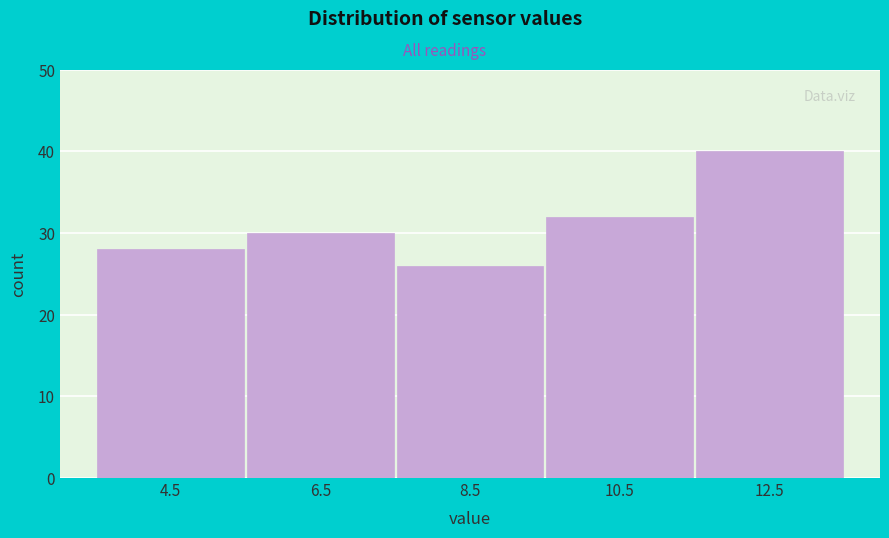

Which range on the x-axis has the tallest bar?

11.5 to 13.5